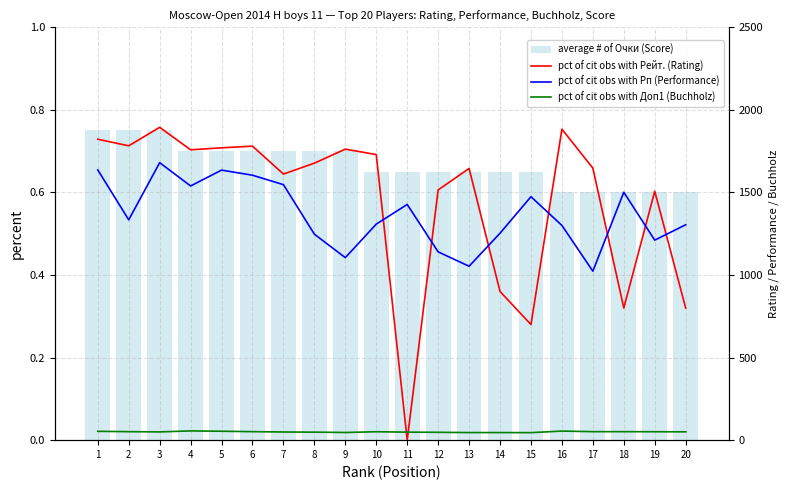

Which series changed the most between 3 and 16?

pct of cit obs with Рп (Performance)